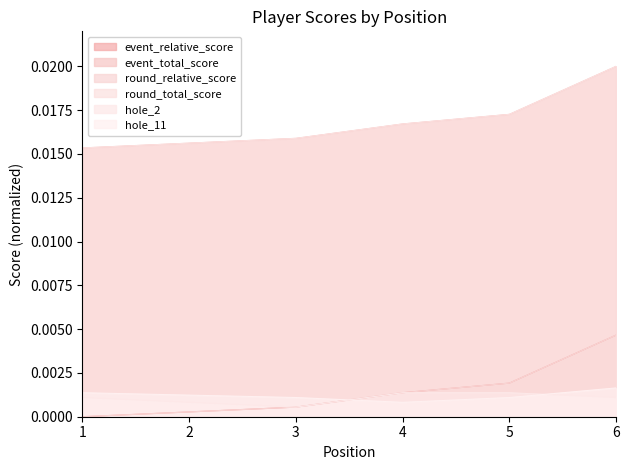

Reading left to right, transcribe all the data shown in this chart.

event_relative_score: 1=0.0	1=0.0	3=0.0	4=0.0	5=0.0	6=0.0
event_total_score: 1=0.0	1=0.0	3=0.0	4=0.0	5=0.0	6=0.0
round_relative_score: 1=0.0	1=0.0	3=0.0	4=0.0	5=0.0	6=0.0
round_total_score: 1=0.0	1=0.0	3=0.0	4=0.0	5=0.0	6=0.0
hole_2: 1=0.0	1=0.0	3=0.0	4=0.0	5=0.0	6=0.0
hole_11: 1=0.0	1=0.0	3=0.0	4=0.0	5=0.0	6=0.0